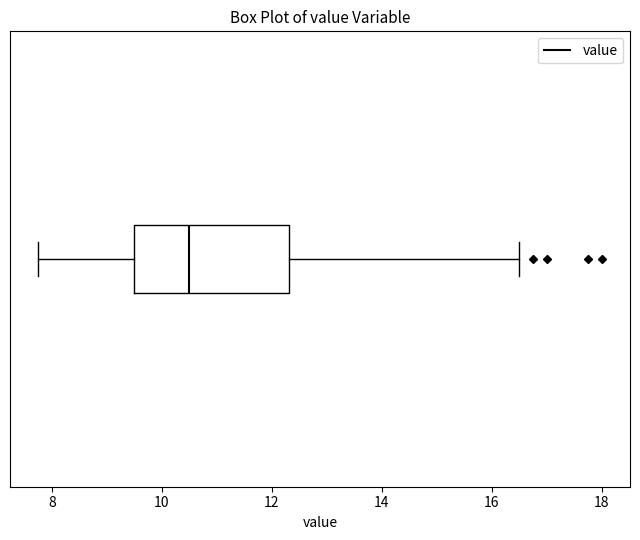

Read this box plot against the x-axis: the position of the median line, the range covered by the box, and the ends of both whiskers. The values are not printed on the chart, so give them approximately, as read against the axis.

median 10.6, box 9.6 to 12.4, whiskers 7.8 to 16.6